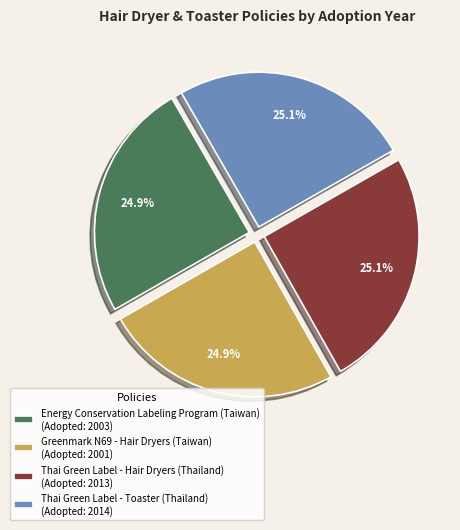

What percentage is NOT represented by Thai Green Label - Hair Dryers (Thailand)?

74.9%